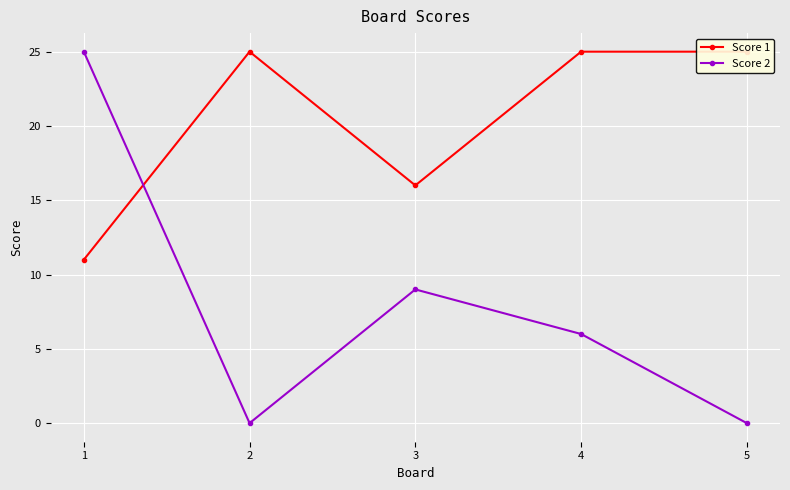

How many intersections are there between Score 1 and Score 2?

1